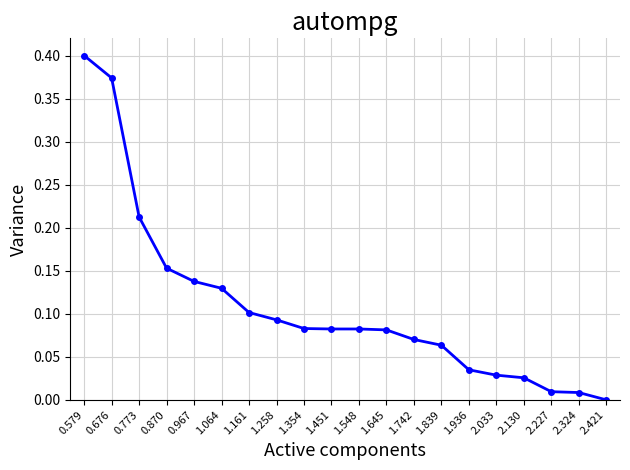

Count the number of categories in the chart.

20